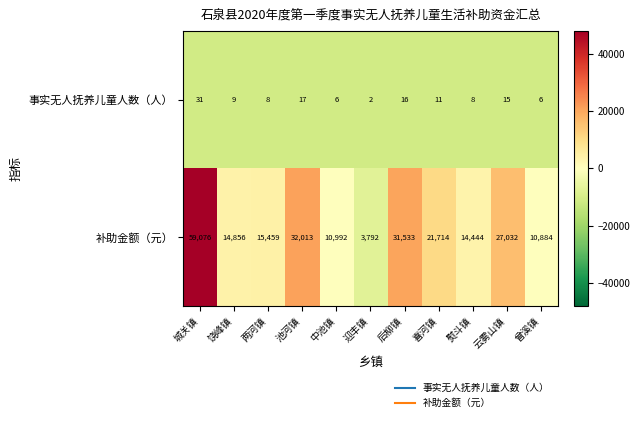

At 饶峰镇, list the series in order from largest to smallest.

补助金额（元）, 事实无人抚养儿童人数（人）